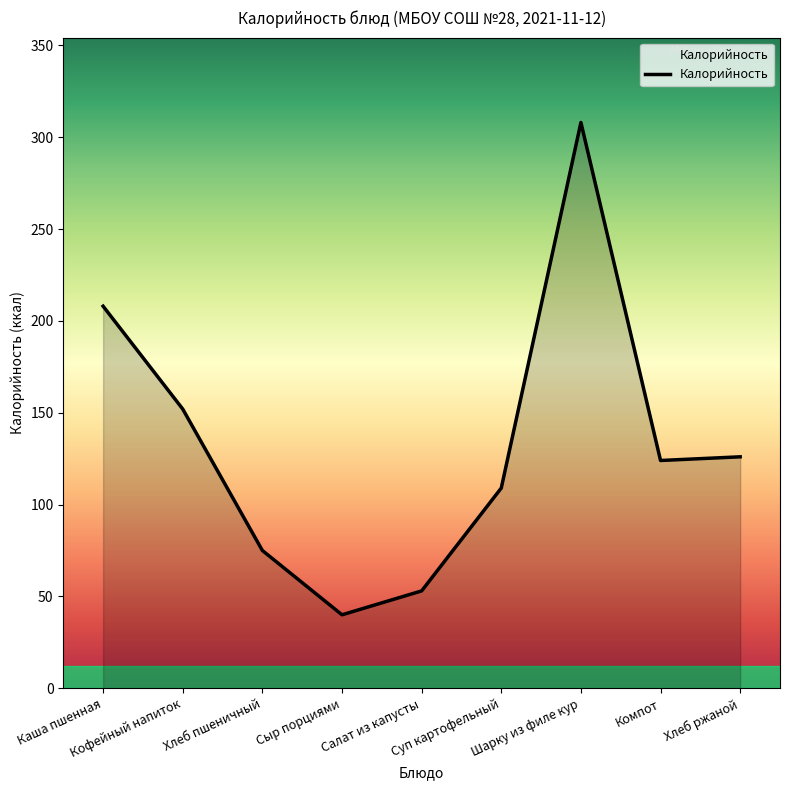

What is the difference between the second highest and second lowest values?

155